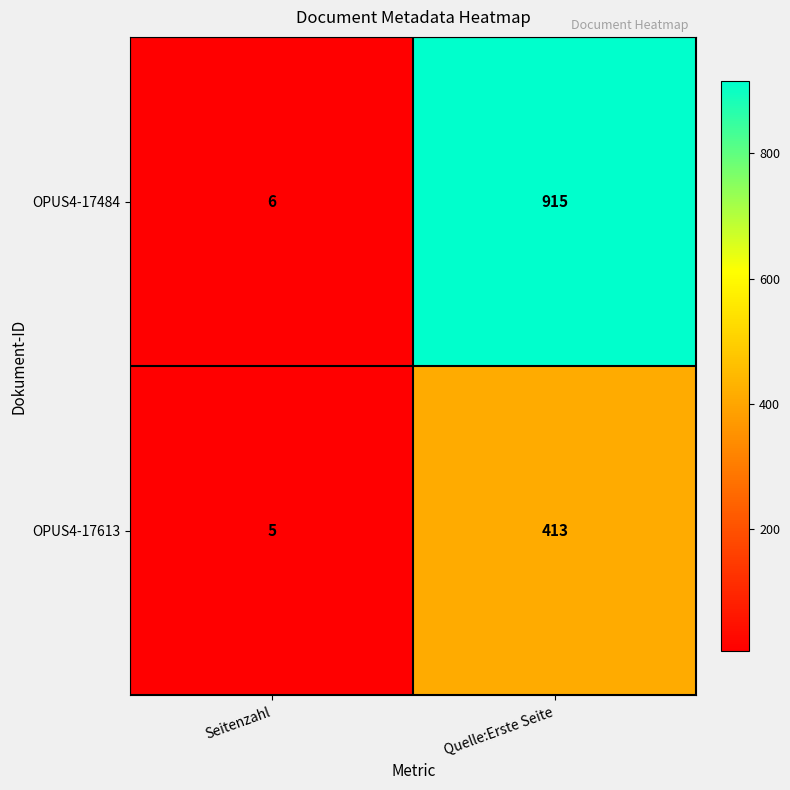

What is the smallest value displayed?

5